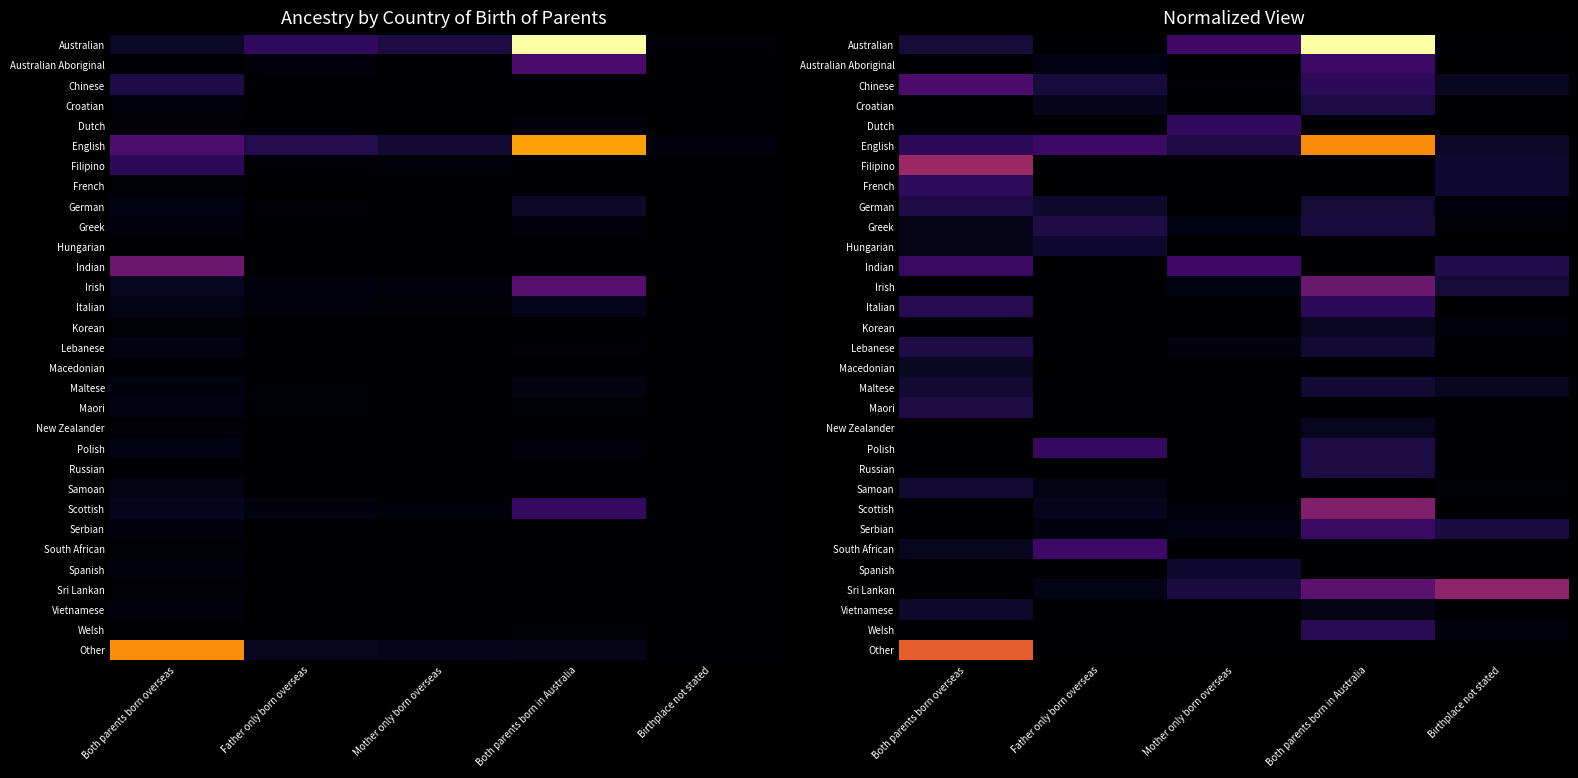

What is the difference between the maximum and minimum values in the English series?

1722.9